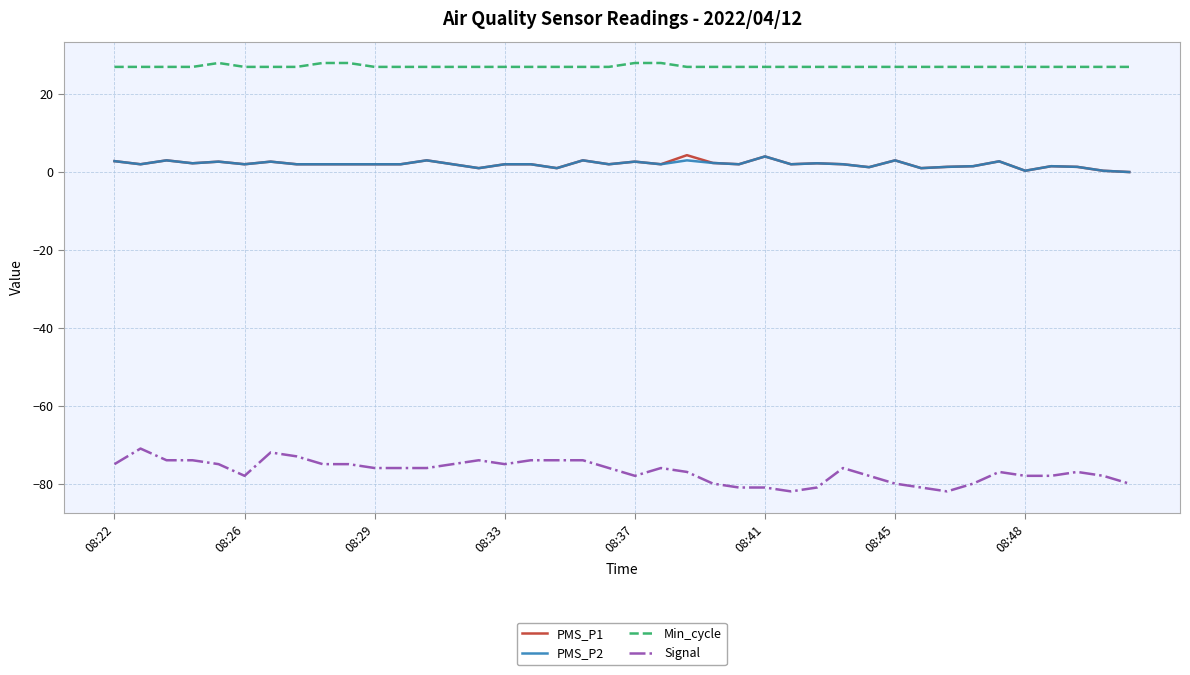

Which series has the widest spread of values?

Signal